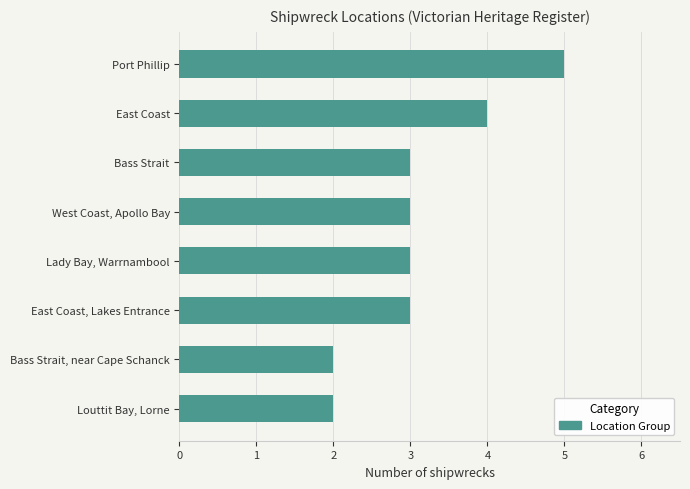

Reading top to bottom, list all the values displayed in this chart.

Port Phillip=5	East Coast=4	Bass Strait=3	West Coast, Apollo Bay=3	Lady Bay, Warrnambool=3	East Coast, Lakes Entrance=3	Bass Strait, near Cape Schanck=2	Louttit Bay, Lorne=2